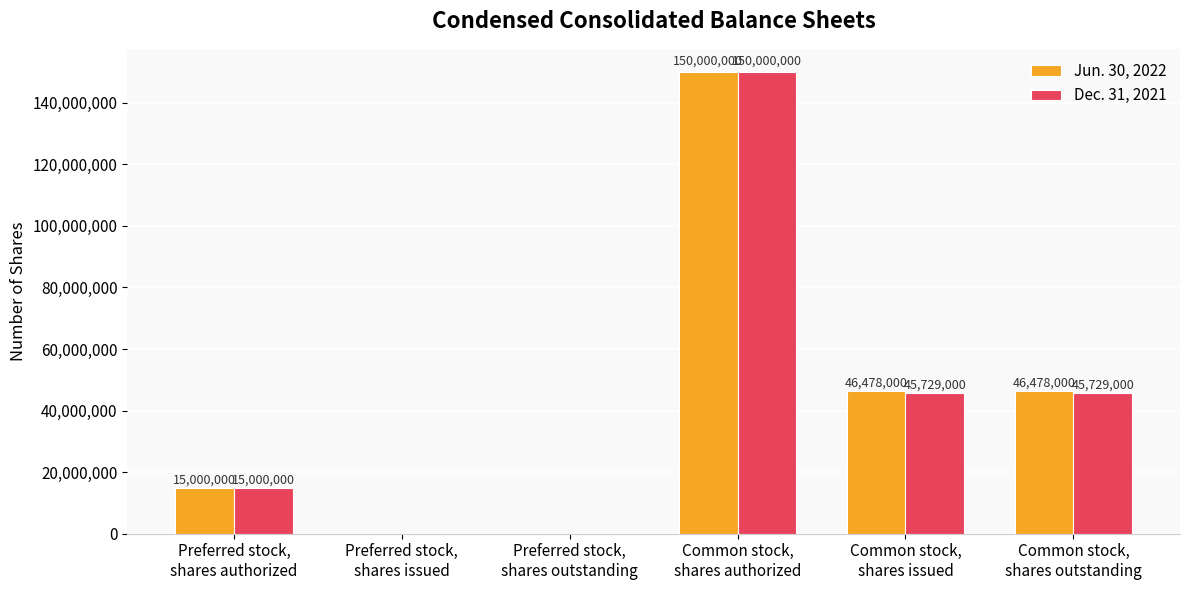

What is the sum of the Dec. 31, 2021 values at Common stock,
shares authorized and Preferred stock,
shares outstanding?

150000000